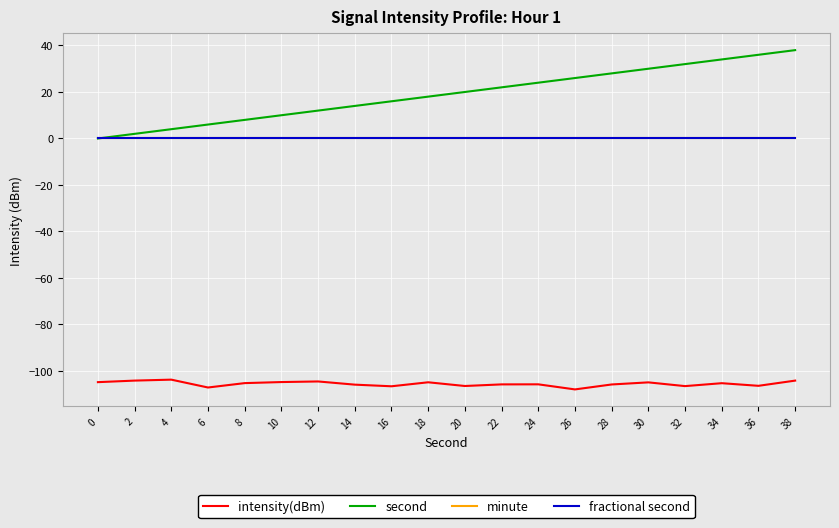

Does the chart have visible grid lines?

Yes